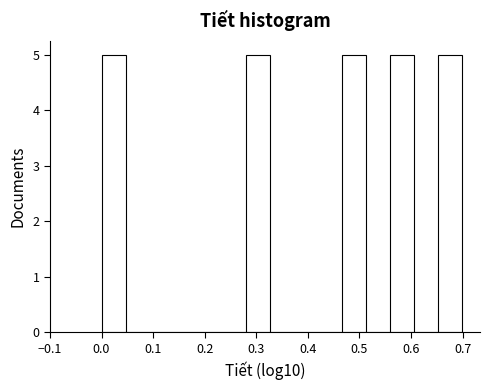

Reading left to right, transcribe this chart: for each bar, give the range it covers on the x-axis and its height. Neither the bar edges nor the heights are printed on the chart, so give them approximately, as read against the axes.

0.00 to 0.05: 5
0.05 to 0.09: 0
0.09 to 0.14: 0
0.14 to 0.19: 0
0.19 to 0.23: 0
0.23 to 0.28: 0
0.28 to 0.33: 5
0.33 to 0.37: 0
0.37 to 0.42: 0
0.42 to 0.47: 0
0.47 to 0.51: 5
0.51 to 0.56: 0
0.56 to 0.61: 5
0.61 to 0.65: 0
0.65 to 0.70: 5